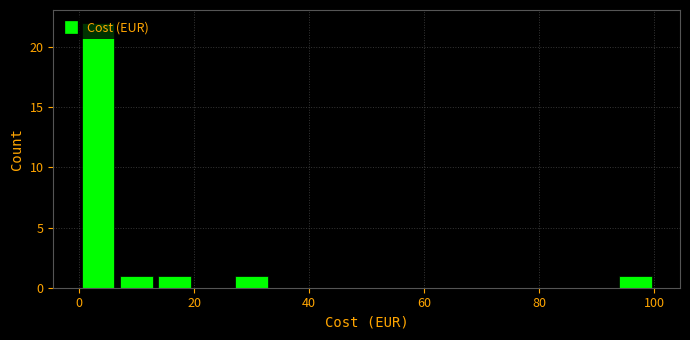

Around what value on the x-axis is the tallest bar? Give the approximate position of its centre, as read against the axis.

4